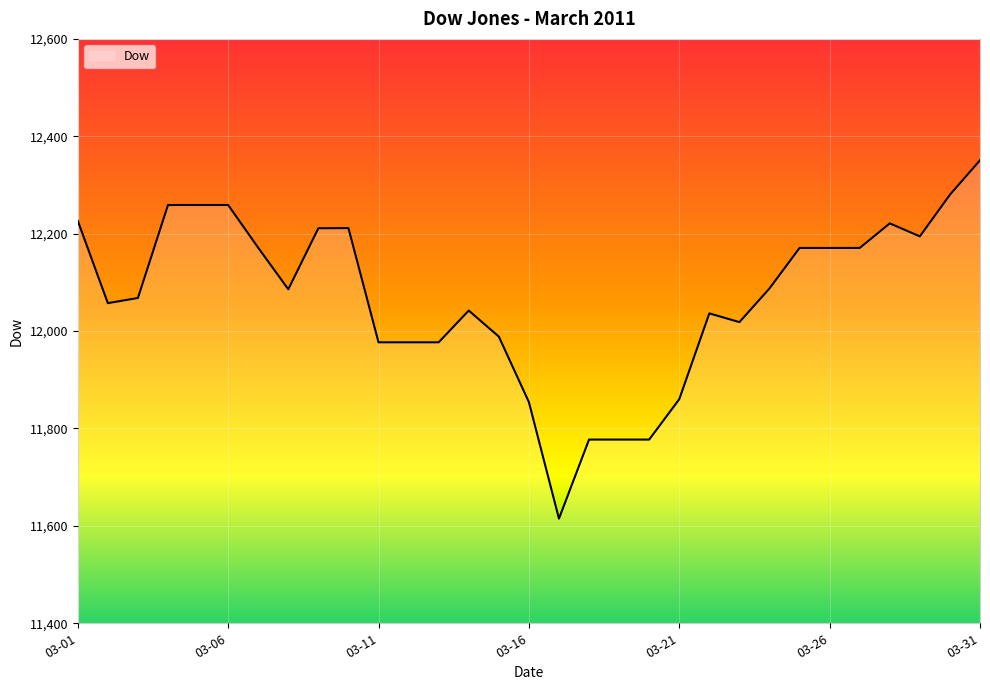

Does the chart have visible grid lines?

Yes